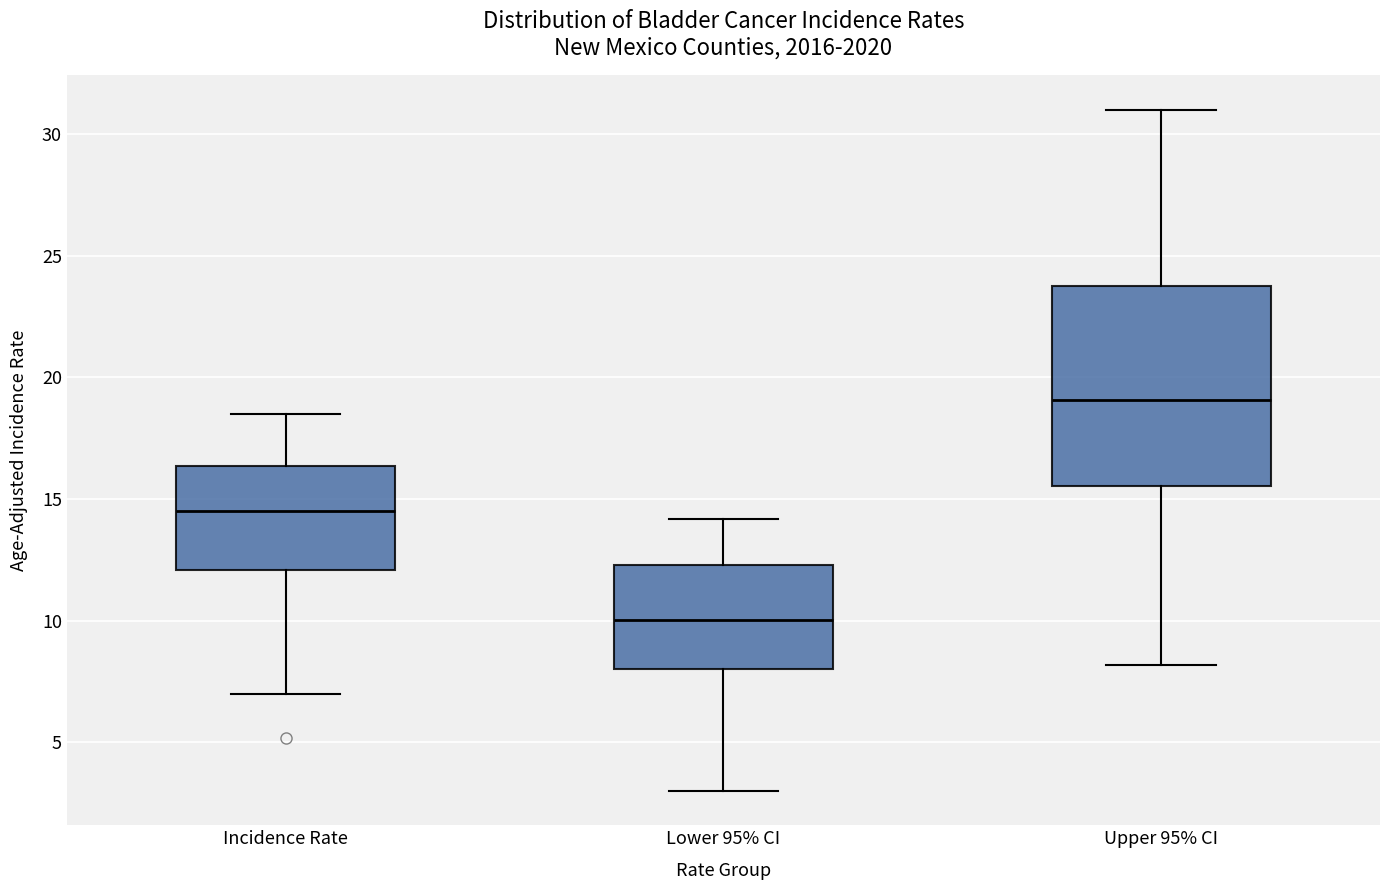

Reading left to right, read every box against the y-axis: the position of its median line, the range the box covers, and the ends of its whiskers. The values are not printed on the chart, so give them approximately, as read against the axis.

Incidence Rate: median 14.5, box 12.0 to 16.5, whiskers 7.0 to 18.5
Lower 95% CI: median 10.0, box 8.0 to 12.5, whiskers 3.0 to 14.0
Upper 95% CI: median 19.0, box 15.5 to 24.0, whiskers 8.0 to 31.0